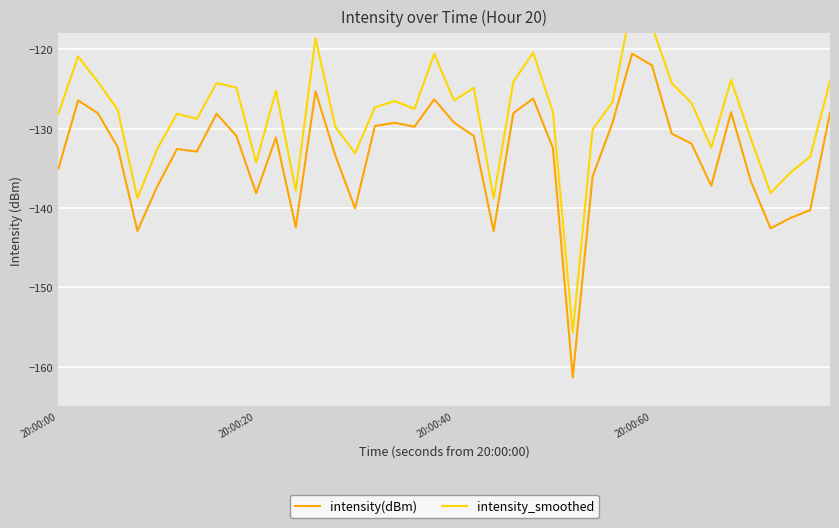

True or false: intensity_smoothed and intensity(dBm) intersect in this chart.

False